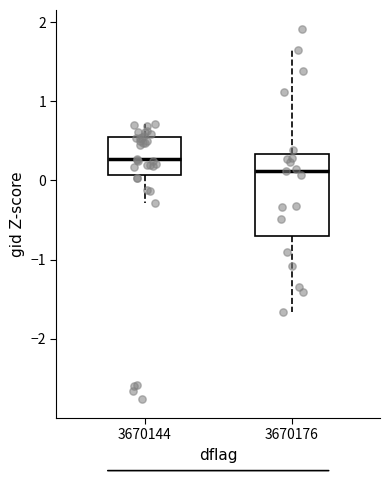

Comparing the boxes themselves (not the whiskers), which one is the tallest?

3670176